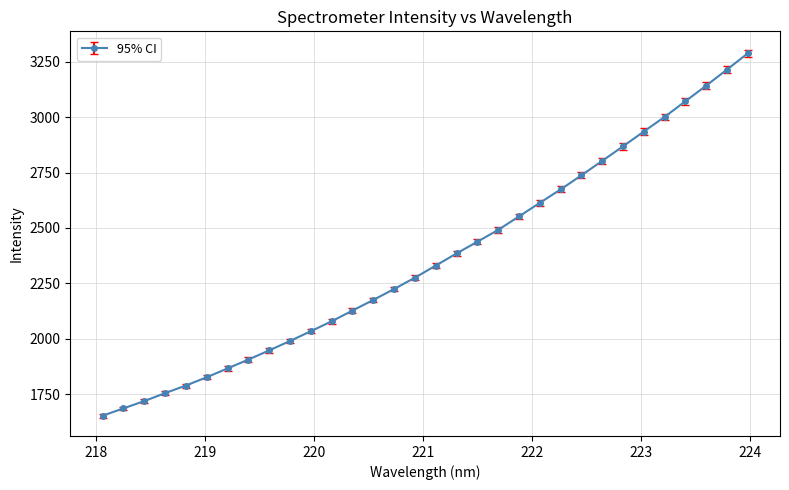

What is the value of the 23rd point from the left?

2673.6